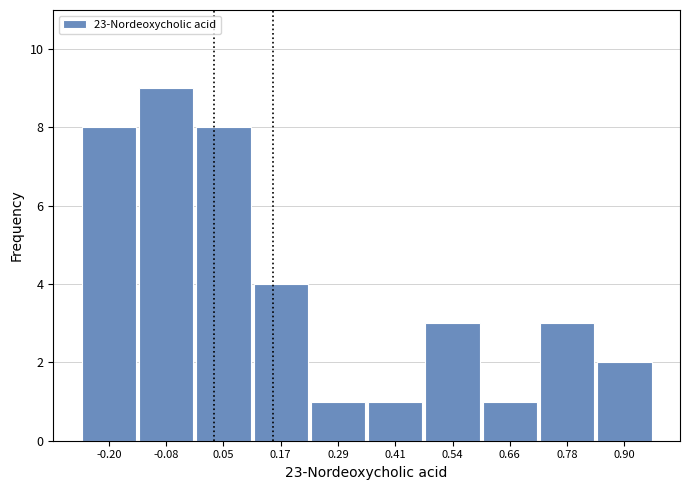

Reading left to right, list every bar in this chart as the range it spans on the x-axis followed by its height. Neither the bar edges nor the heights are printed on the chart, so give them approximately, as read against the axes.

-0.26 to -0.14: 8
-0.14 to -0.02: 9
-0.02 to 0.10: 8
0.10 to 0.24: 4
0.24 to 0.36: 1
0.36 to 0.48: 1
0.48 to 0.60: 3
0.60 to 0.72: 1
0.72 to 0.84: 3
0.84 to 0.96: 2